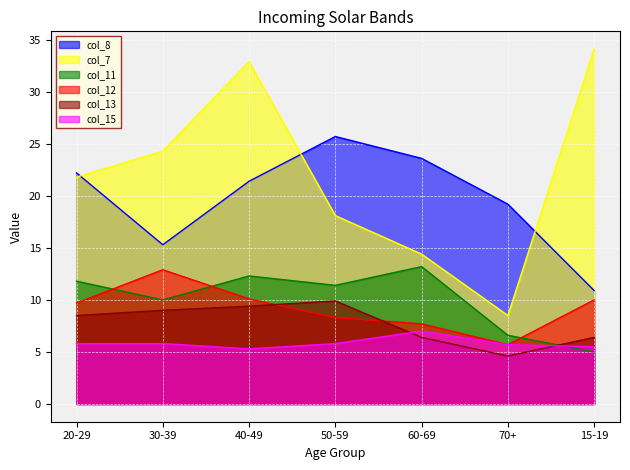

In col_15 (5.8/5.8/5.3/5.8/7.0/5.7/5.5), how many points are higher than both neighbors (excluding endpoints)?

1